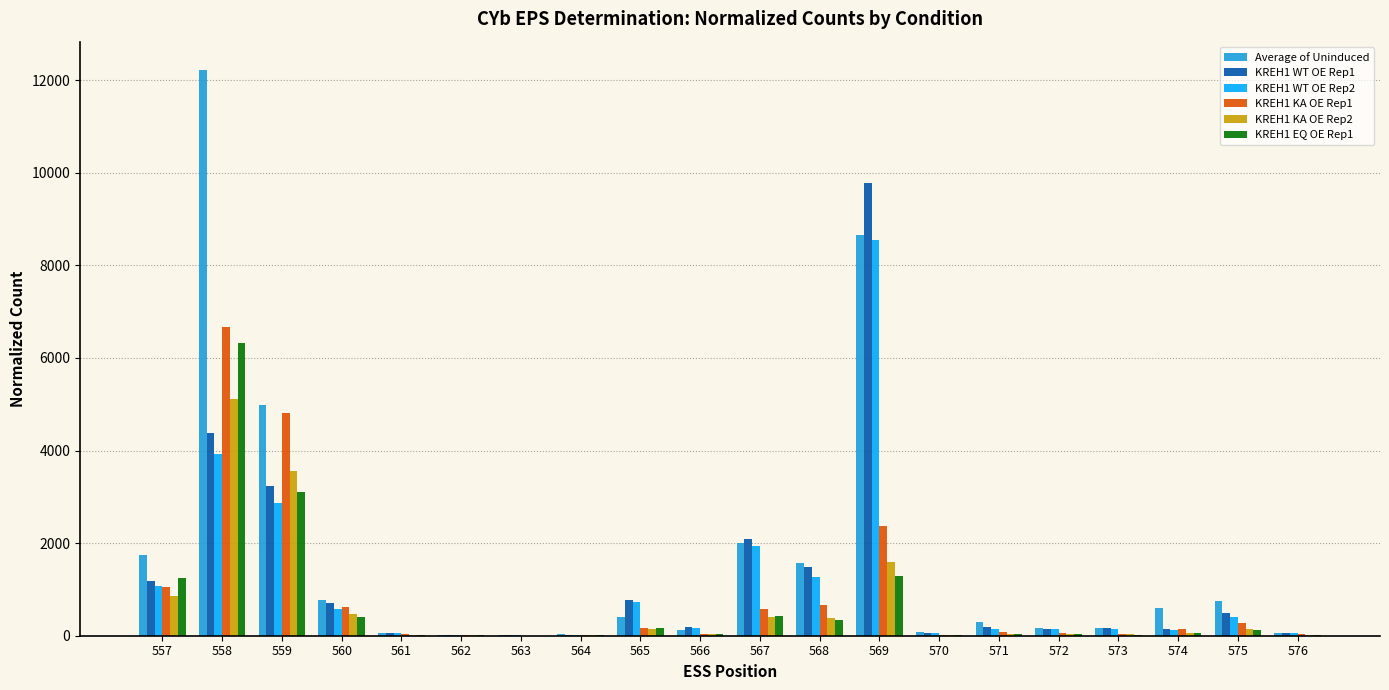

Does the chart contain stacked bars?

No